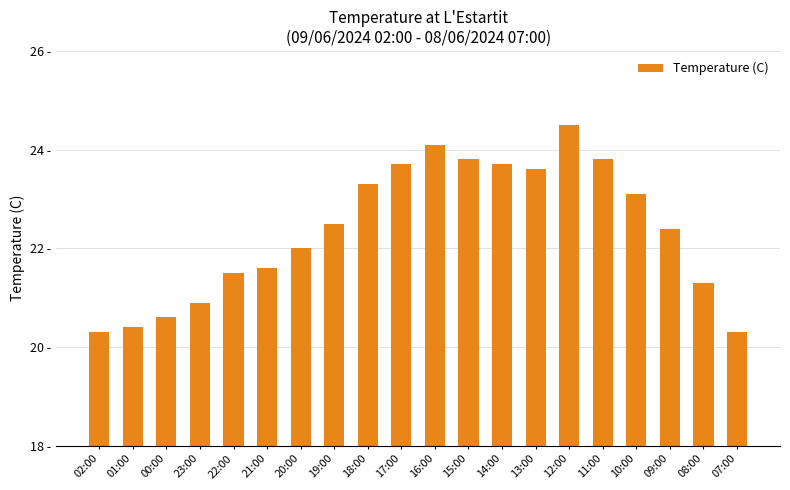

What is the smallest value displayed?

20.3